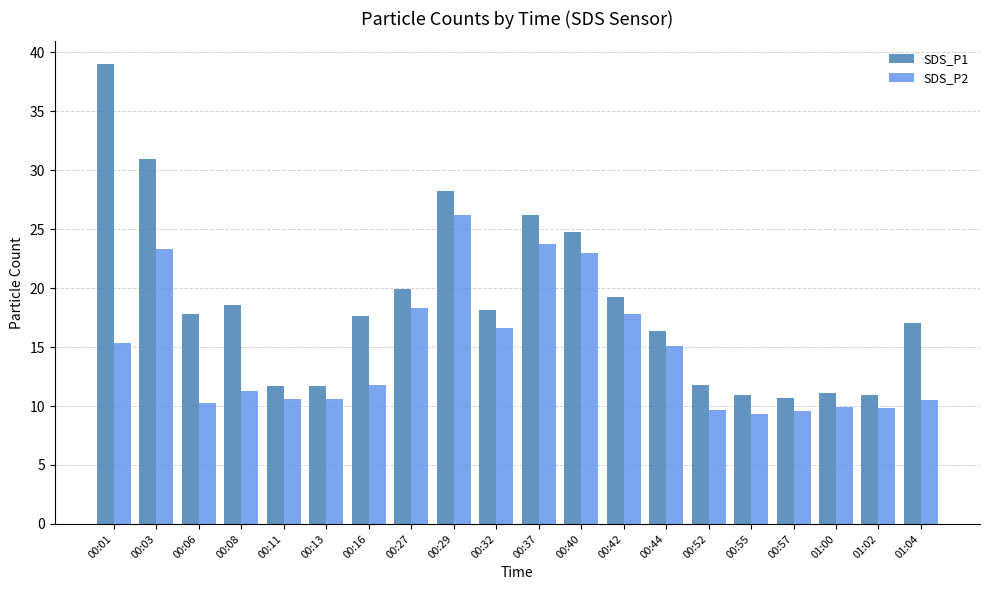

What is the label of the 18th bar from the right?

00:06